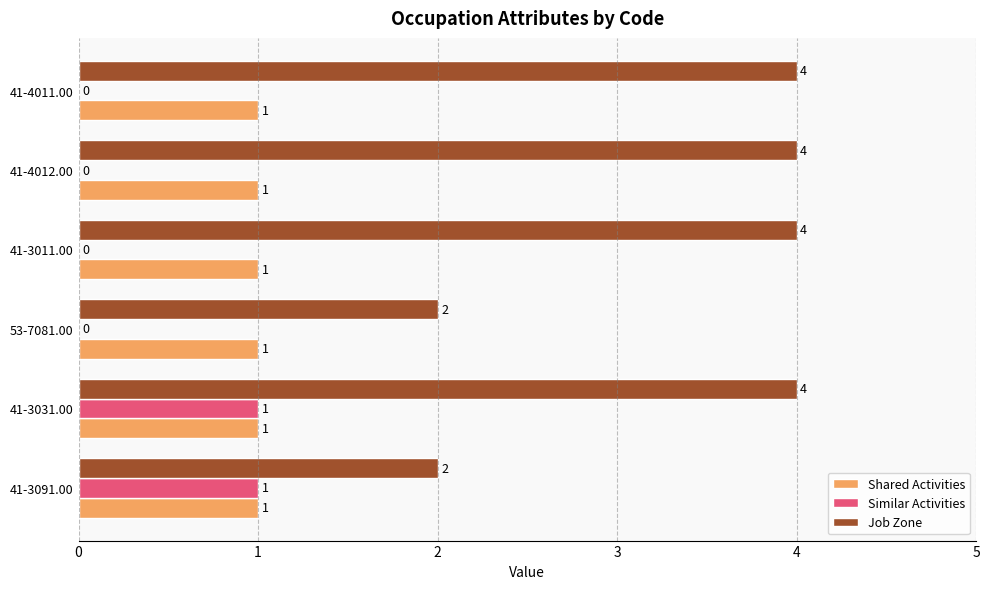

At which category is the sum across all series the highest?

41-3031.00